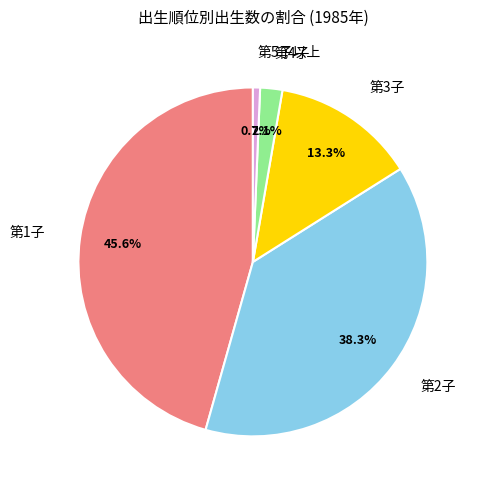

Count the number of slices in the pie.

5